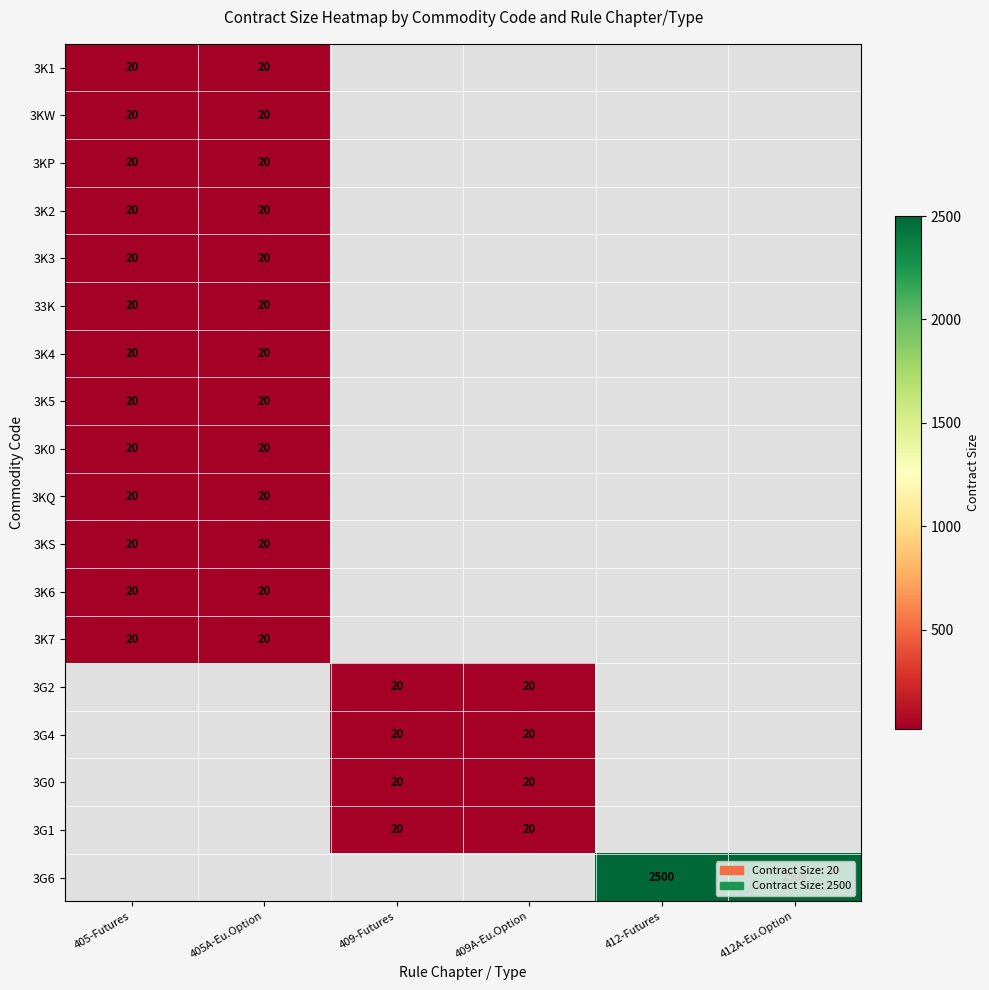

The value of 3G2 at 409-Futures is 20. True or false?

True